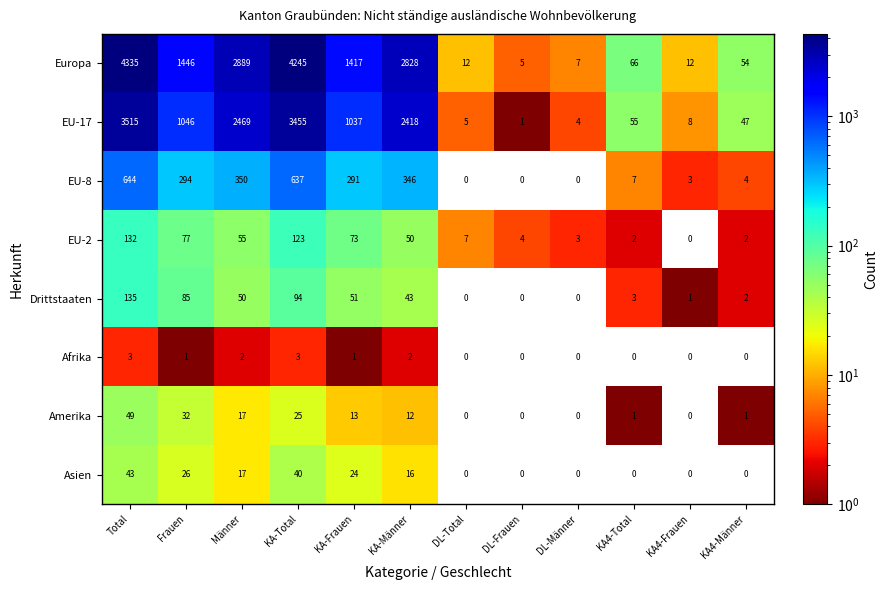

How many categories are shown in the chart?

12